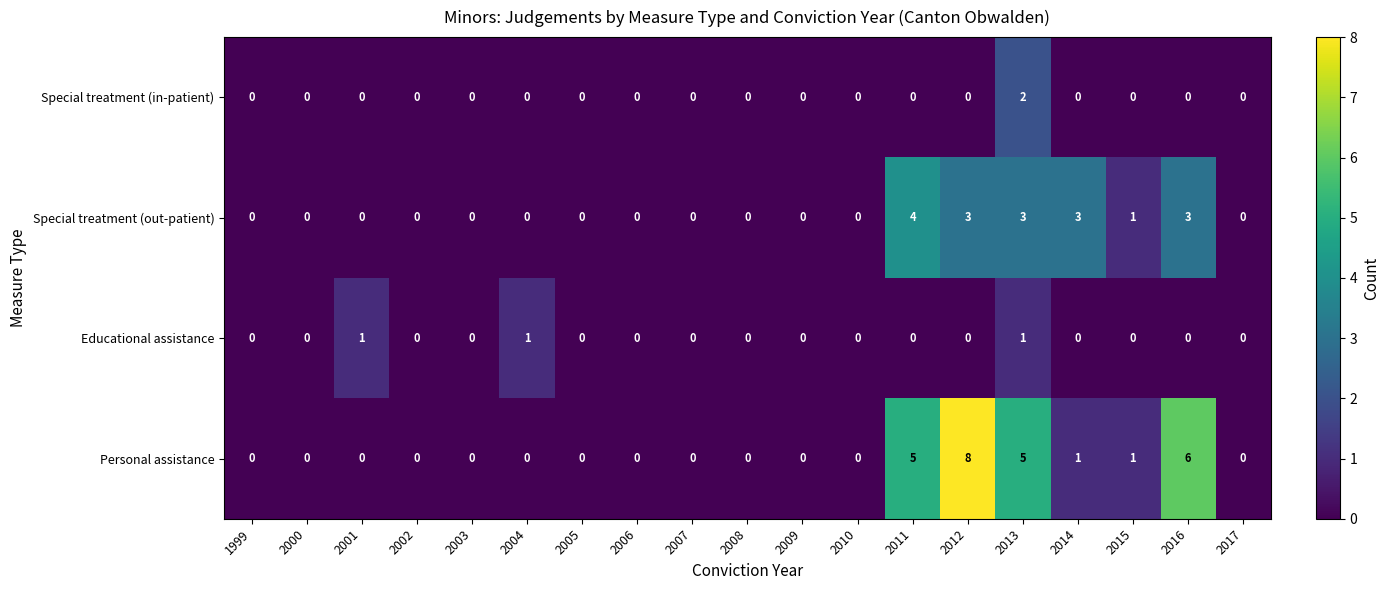

At which category does the chart reach its peak across all series?

2012